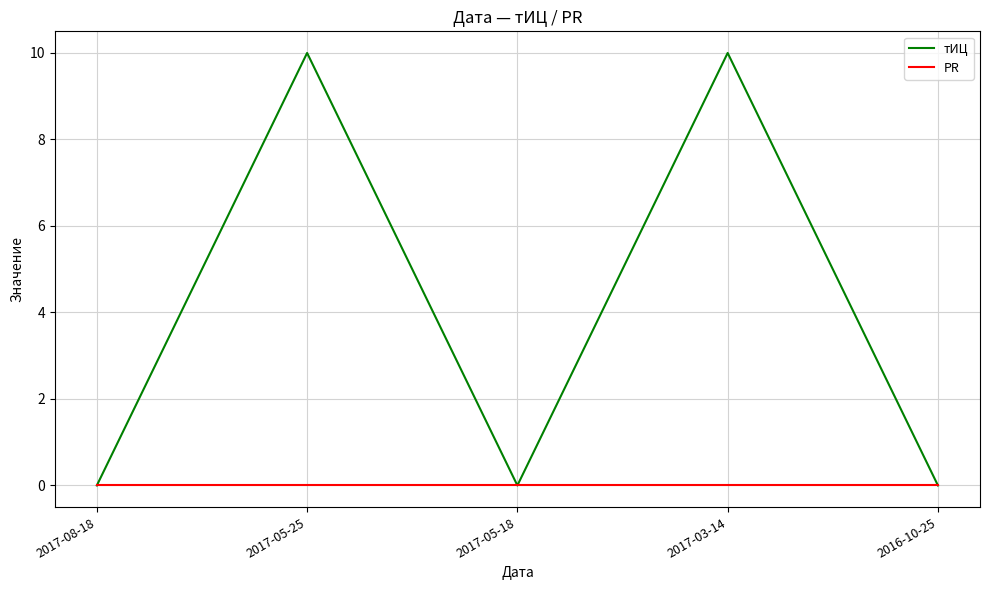

Rank the series by their average value, from lowest to highest.

PR, тИЦ